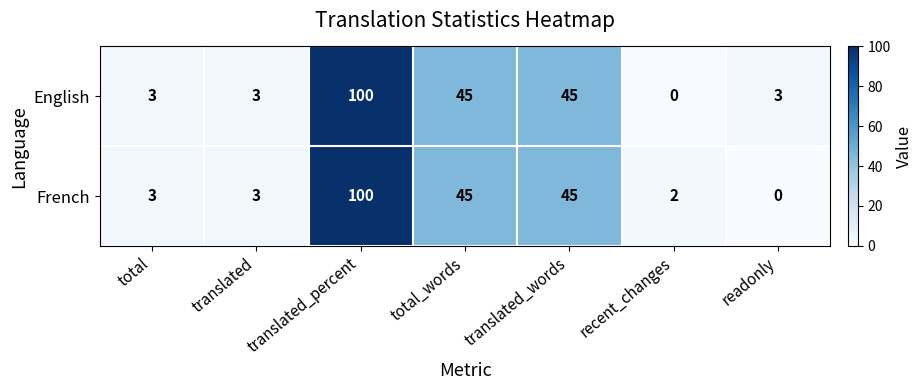

The English series shows 1 at translated. True or false?

False